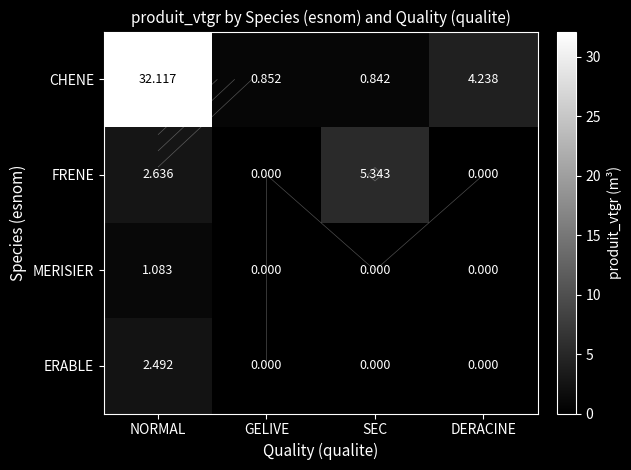

What is the spread (max minus min) of values at DERACINE?

4.2